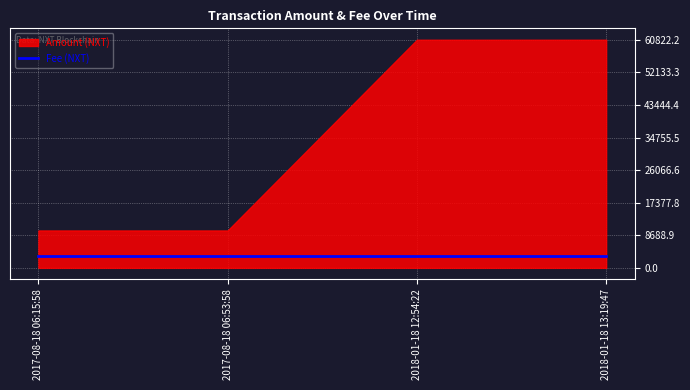

The Amount series shows 16484.7 at 2017-08-18 06:53:58. True or false?

False